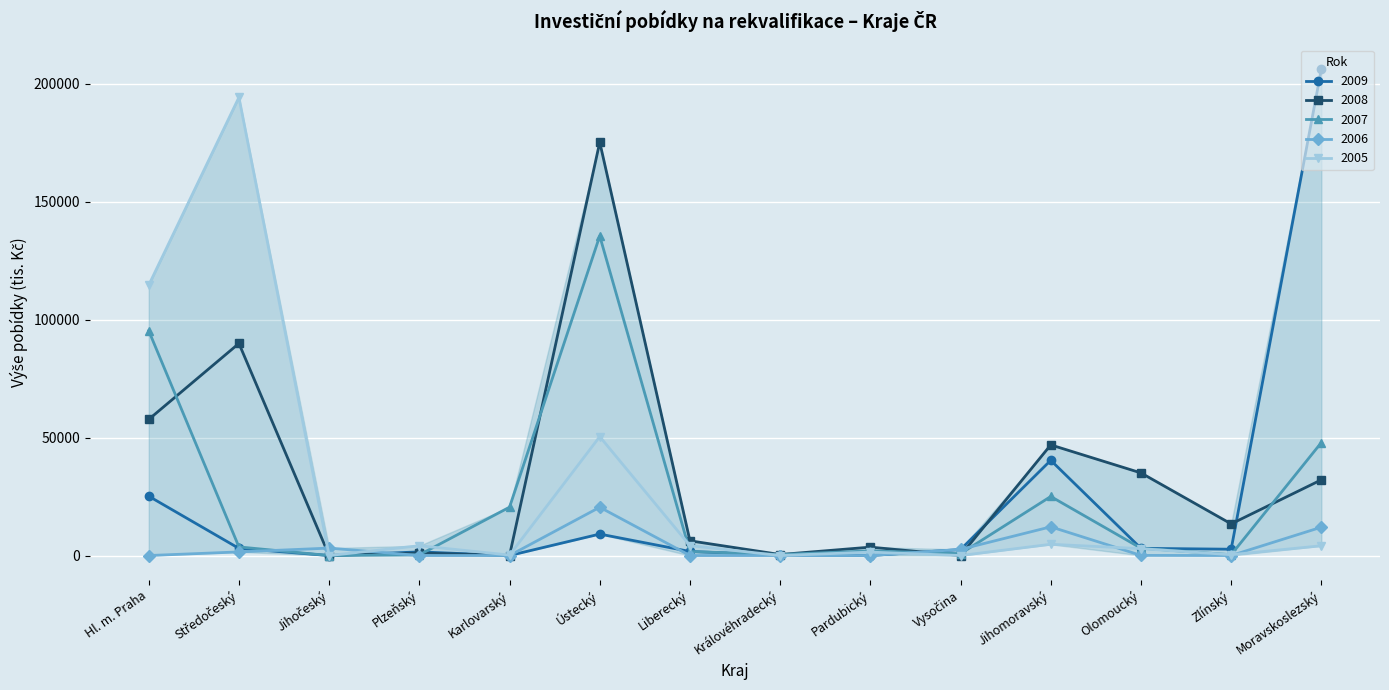

Which series has the widest spread of values?

2009